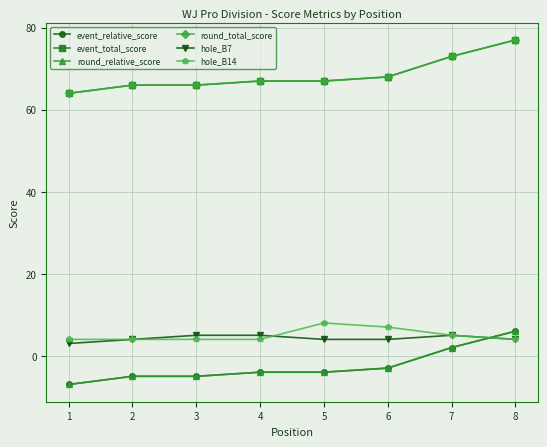

True or false: round_relative_score and event_relative_score cross at least once.

False